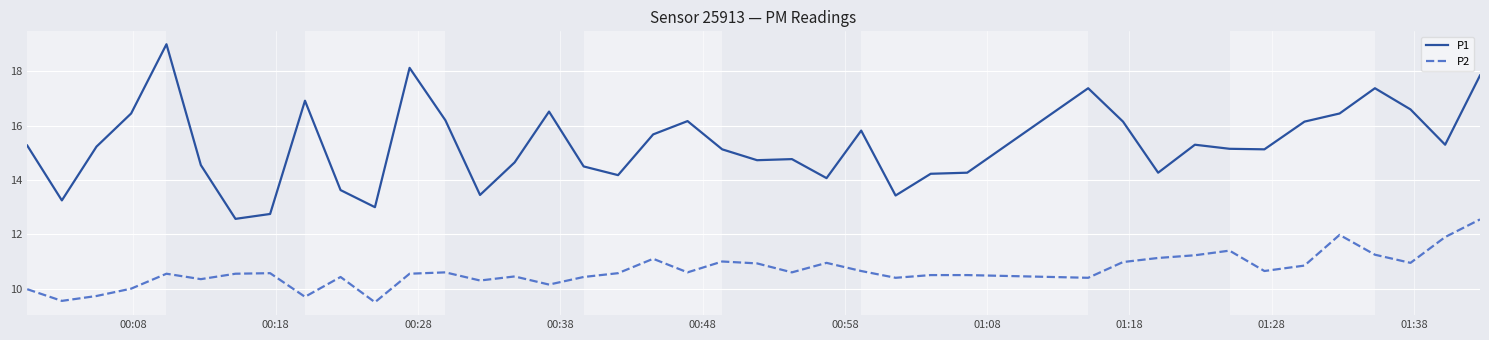

Which series has the largest total across all categories?

P1